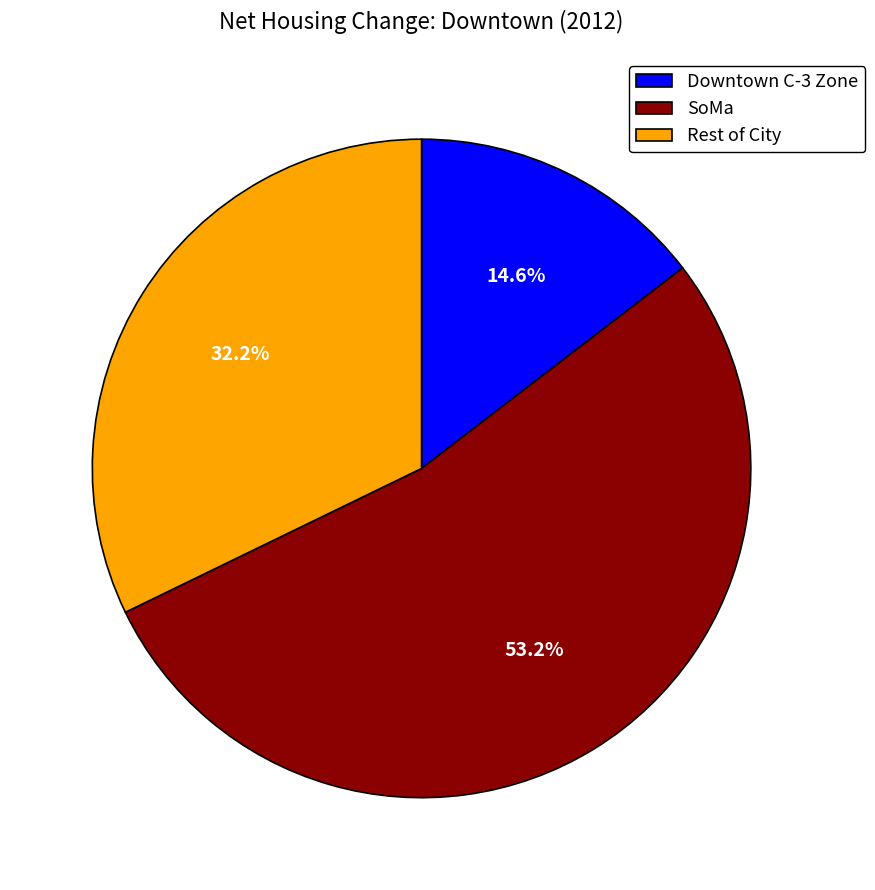

To the nearest percent, what portion does Rest of City represent?

32%